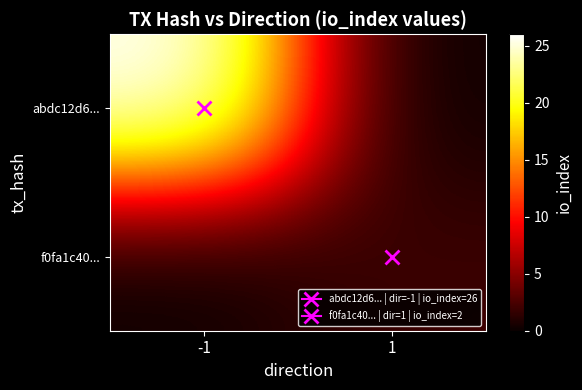

At which category does the chart reach its minimum across all series?

1